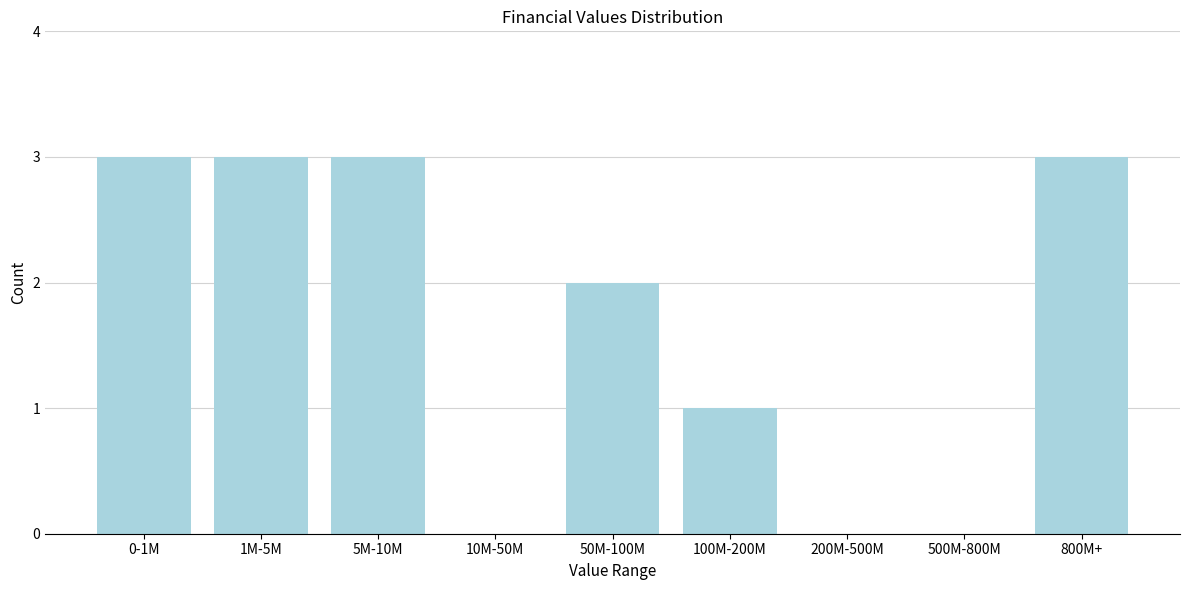

Reading left to right, transcribe all the data shown in this chart.

0-1M=3	1M-5M=3	5M-10M=3	10M-50M=0	50M-100M=2	100M-200M=1	200M-500M=0	500M-800M=0	800M+=3